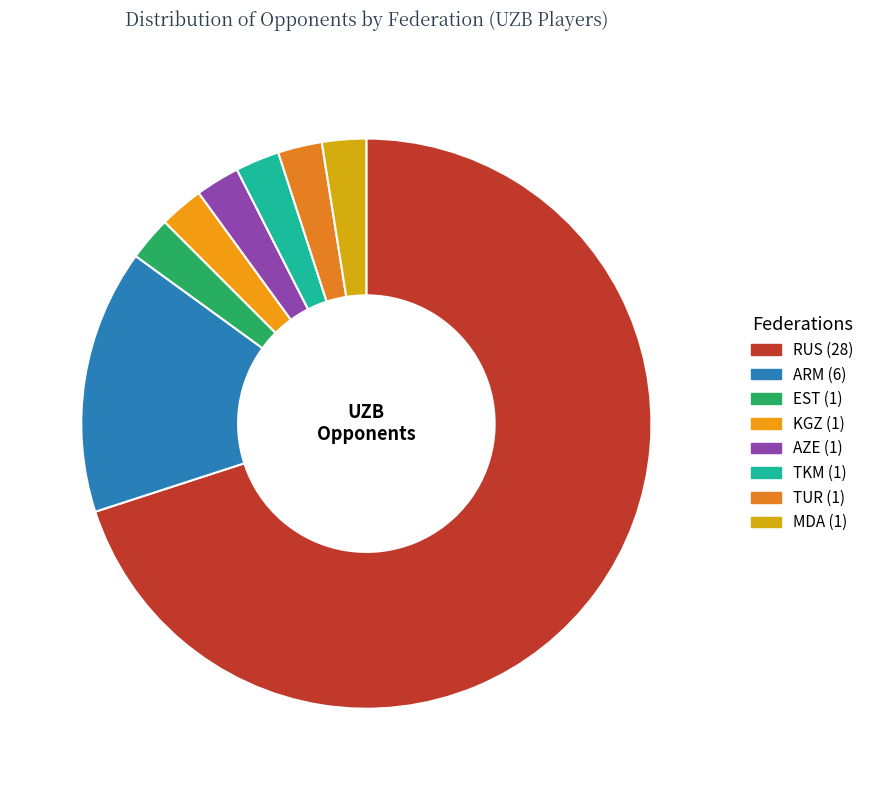

Rank the categories by value from highest to lowest.

RUS, ARM, EST, KGZ, AZE, TKM, TUR, MDA